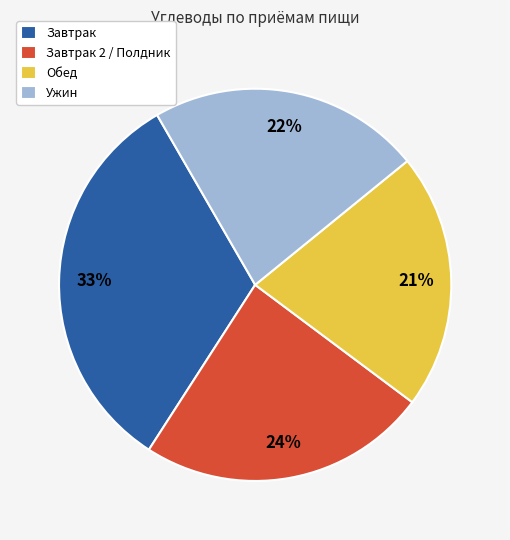

Rank the categories by value from highest to lowest.

Завтрак, Завтрак 2 / Полдник, Ужин, Обед